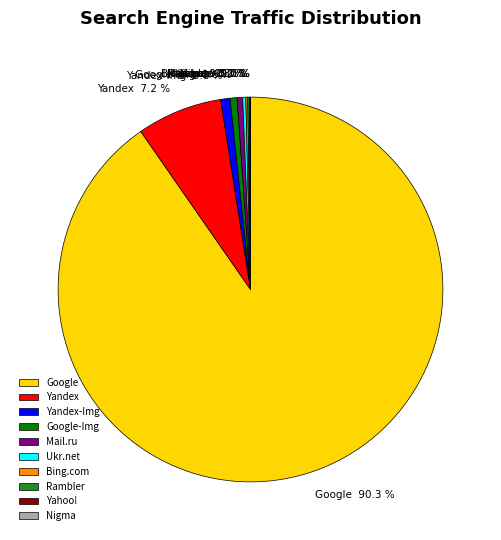

What is the largest slice in the pie chart?

Google